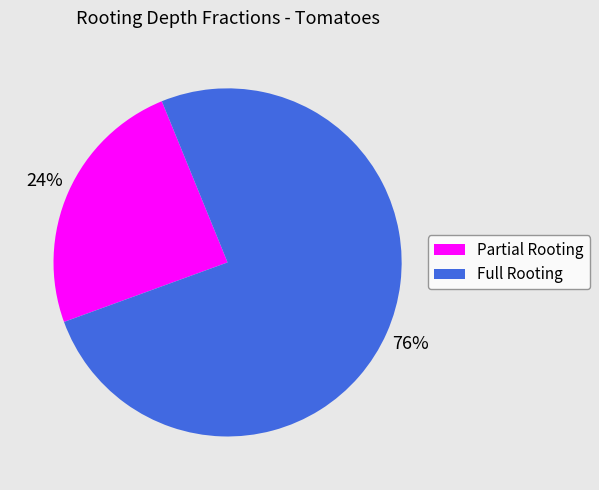

To the nearest percent, what is the average slice percentage?

50%